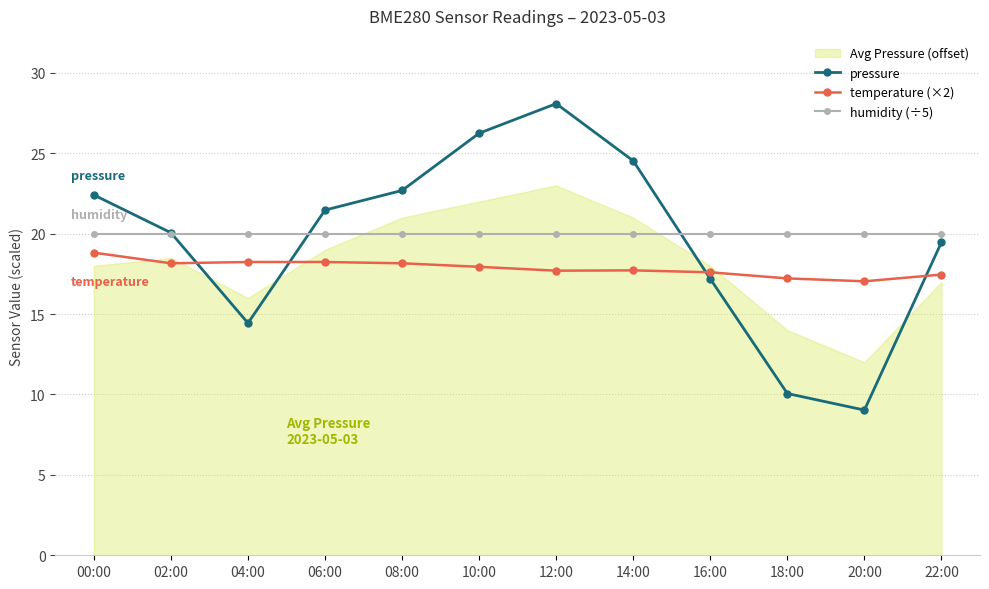

Is it true that temperature (×2) equals 12.3 at 00:00?

False